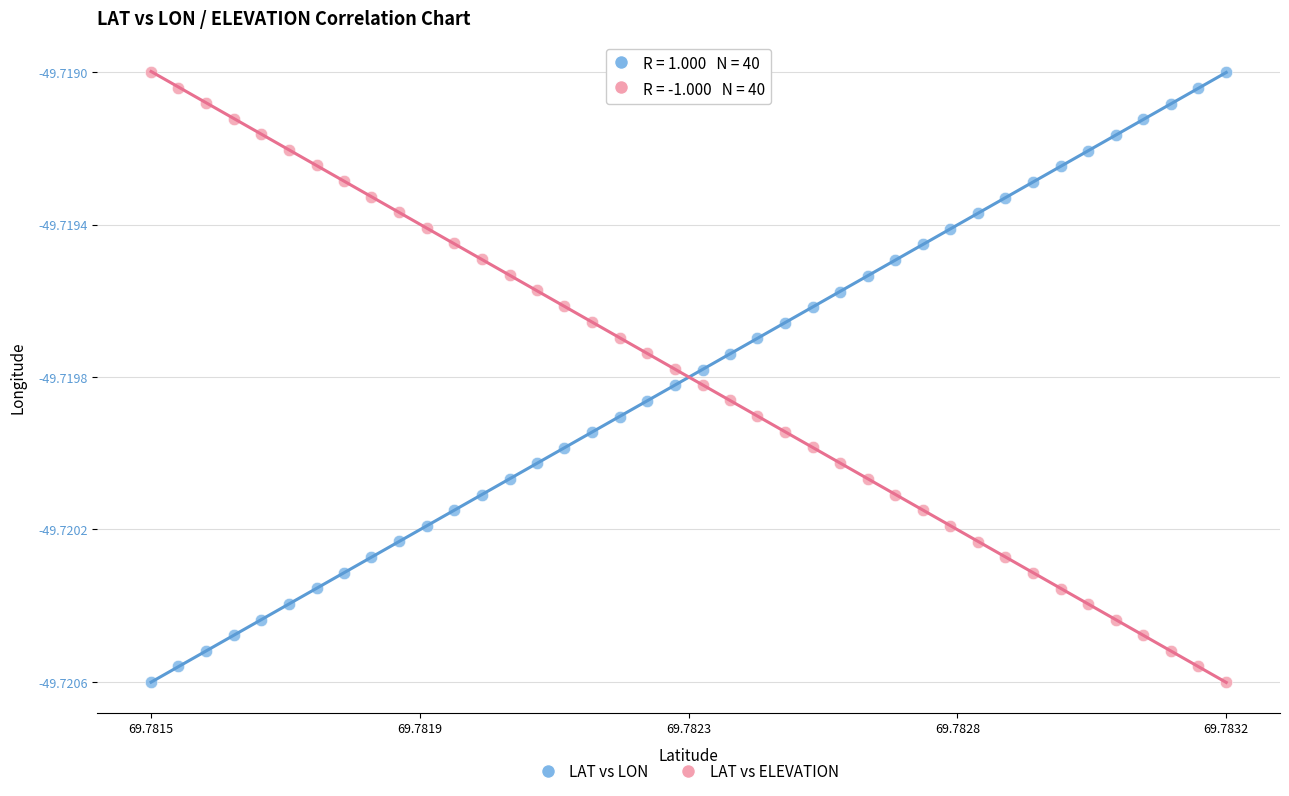

What are all the series names shown in the legend?

LAT vs LON, LAT vs ELEVATION